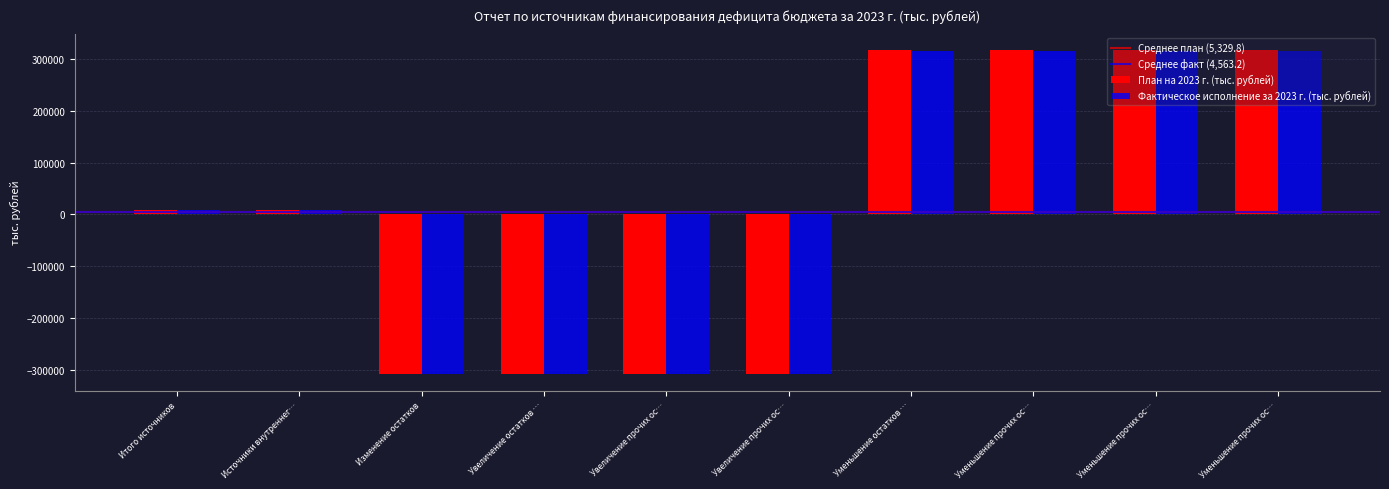

Reading right to left, list all the values displayed in this chart.

План на 2023 г. (тыс. рублей): 317902.6	317902.6	317902.6	317902.6	-309019.6	-309019.6	-309019.6	-309019.6	8883.0	8883.0
Фактическое исполнение за 2023 г. (тыс. рублей): 315884.7	315884.7	315884.7	315884.7	-308279.3	-308279.3	-308279.3	-308279.3	7605.4	7605.4